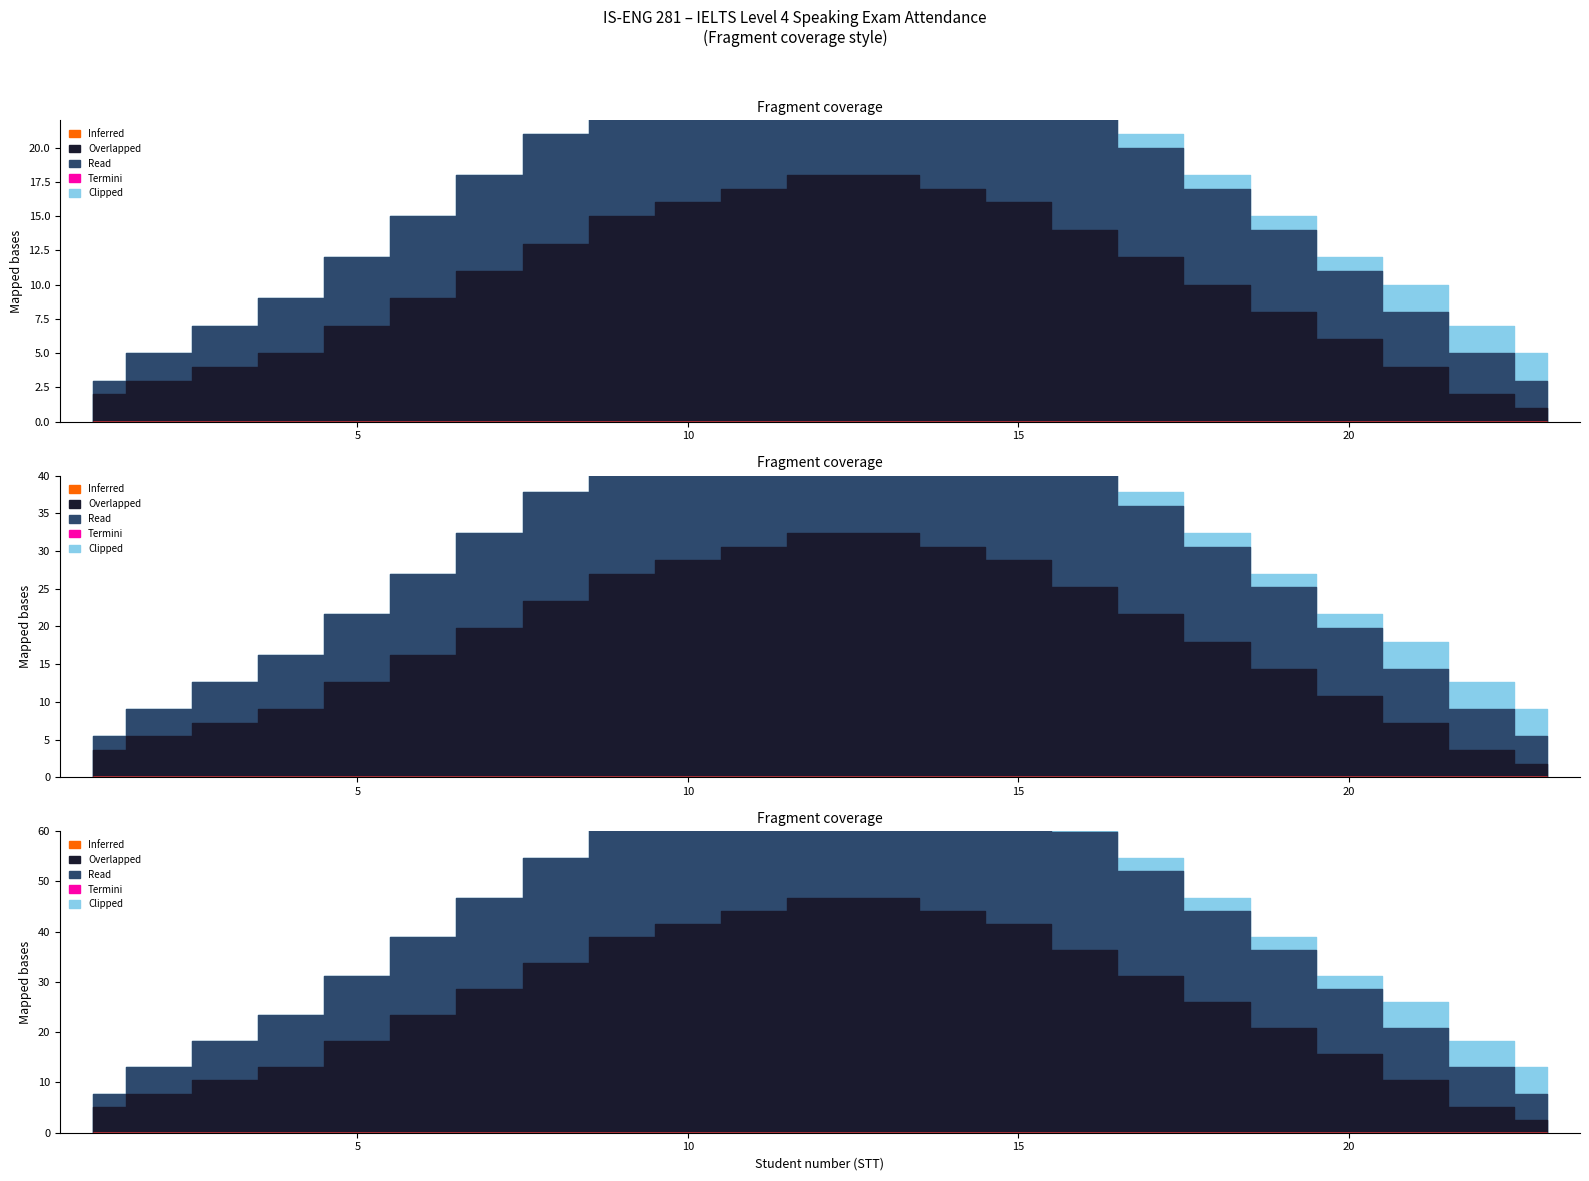

What is the difference between the second highest and minimum values in the Clipped series?

2